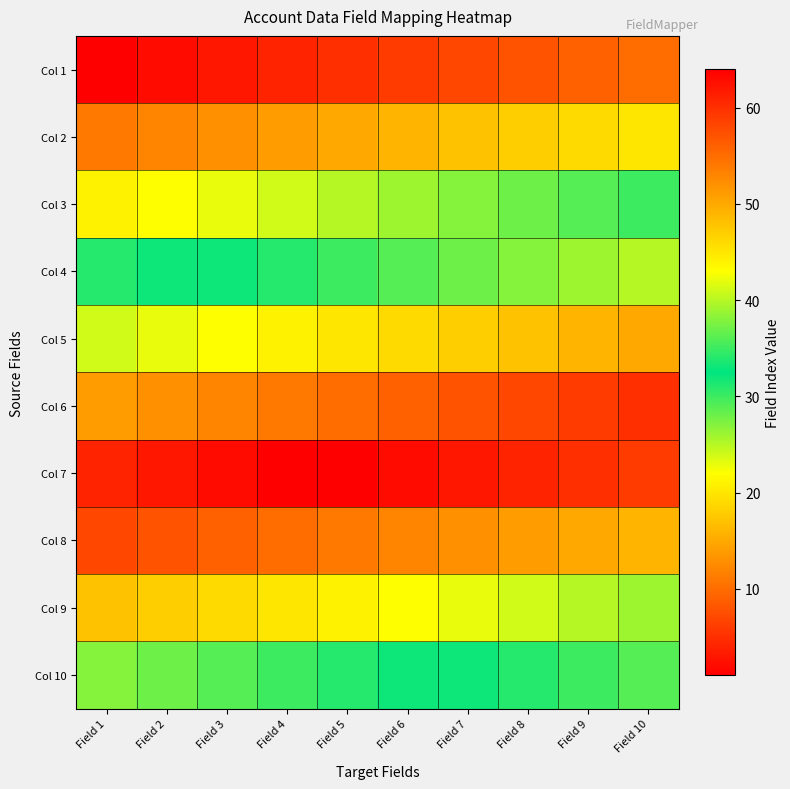

List the series in order of their peak value, highest first.

Col 7, Col 6, Col 5, Col 4, Col 10, Col 3, Col 9, Col 2, Col 8, Col 1